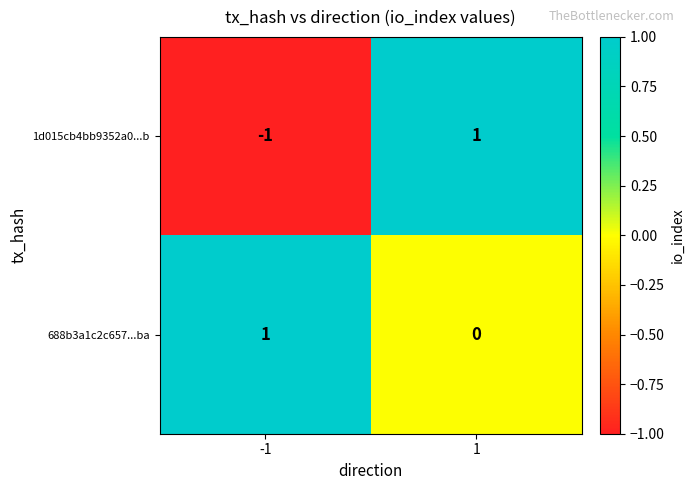

At how many categories does at least one series exceed 0?

2